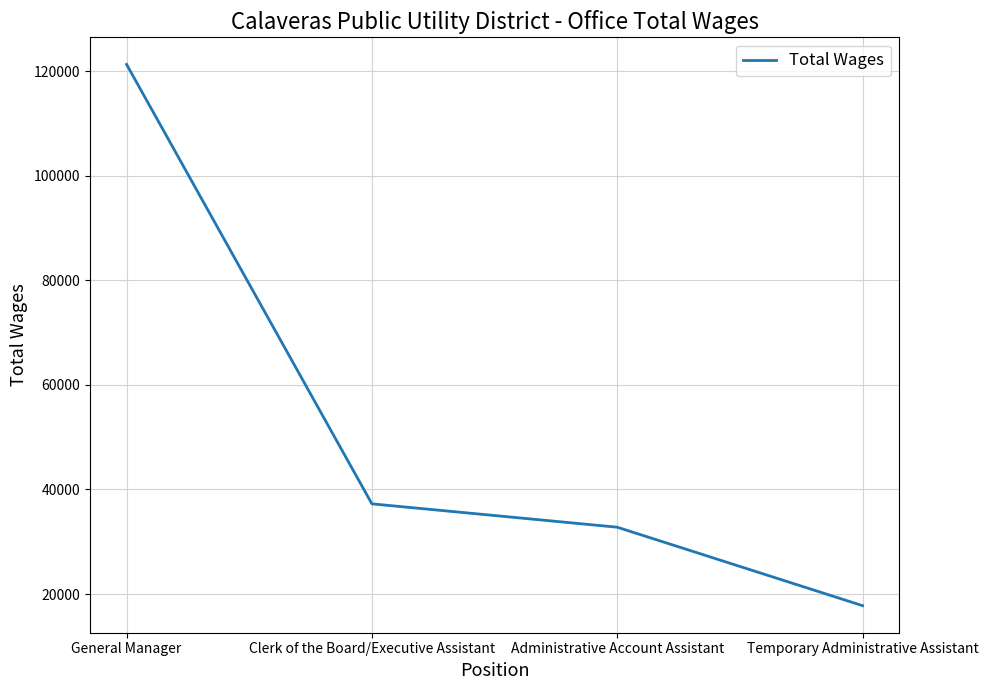

What is the minimum value shown in the chart?

17775